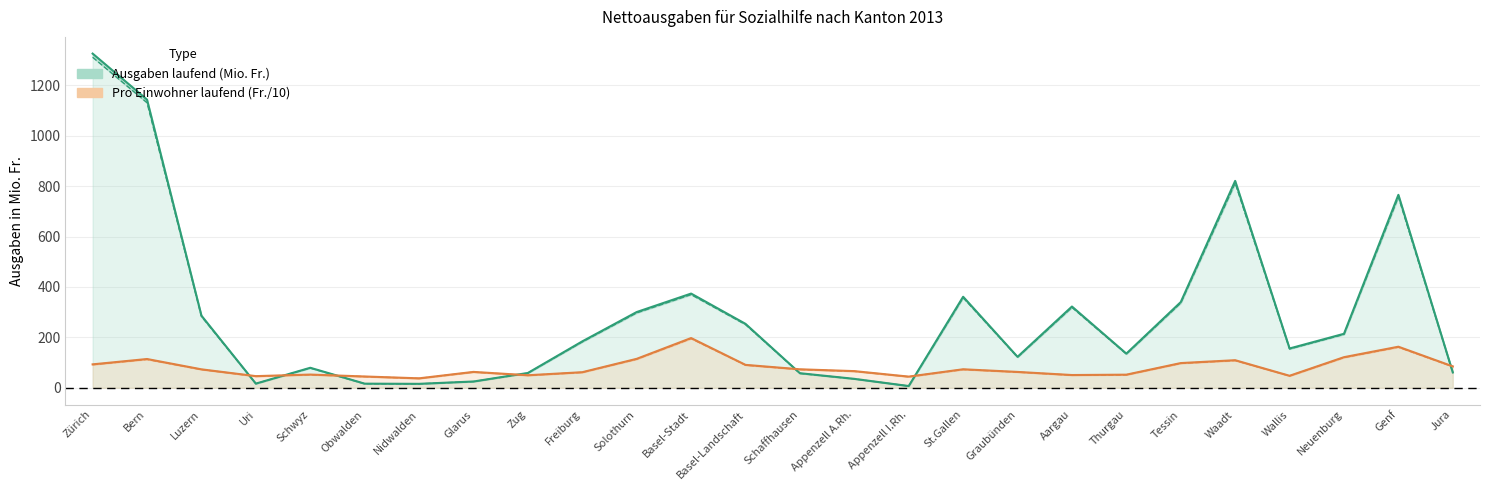

Read the Pro Einwohner laufend (Fr.) value at Obwalden.

44.9